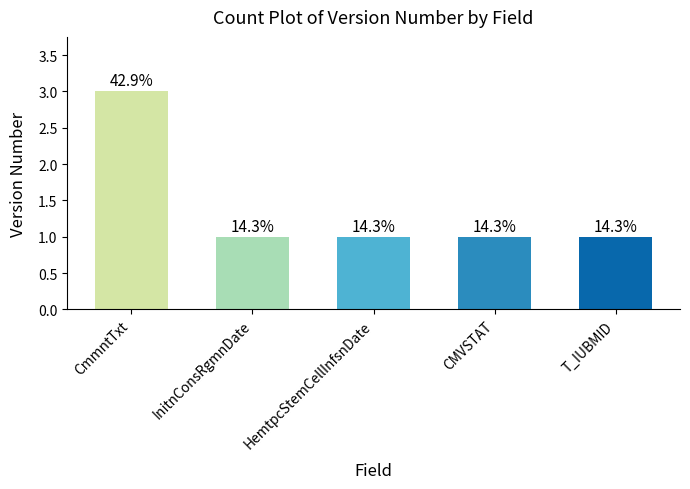

Are the bars horizontal?

No